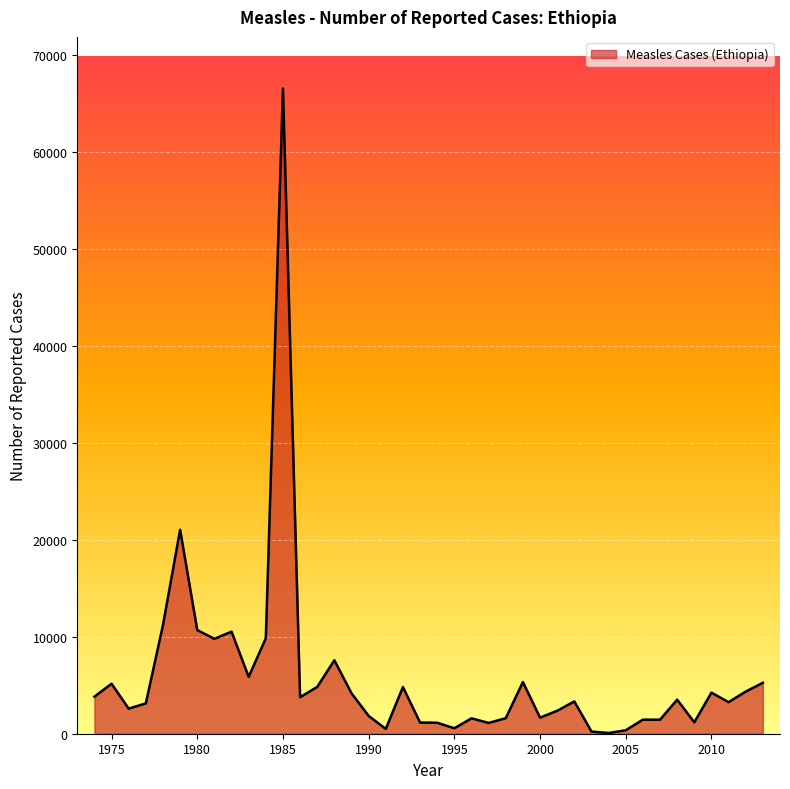

What is the greatest value displayed?

66544